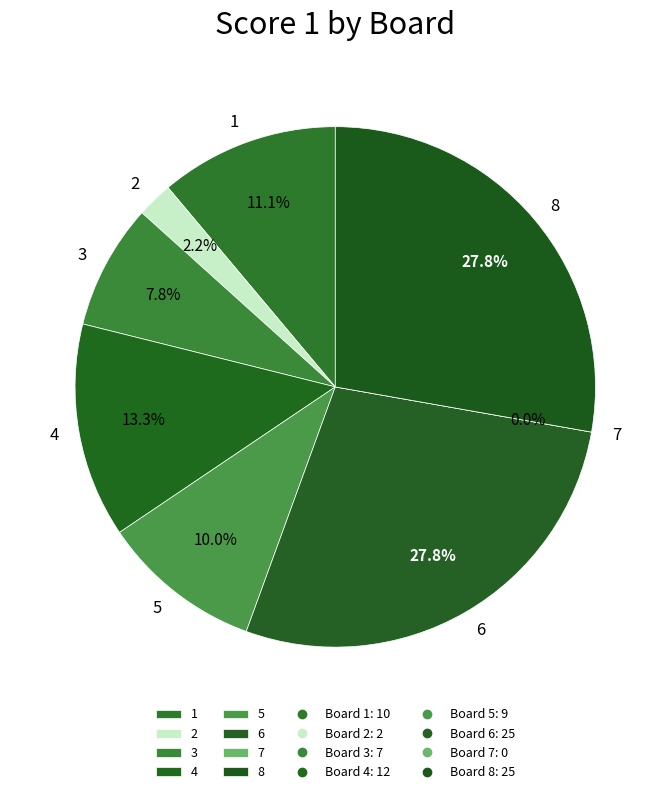

What is the change in value from 2 to 6?

+23